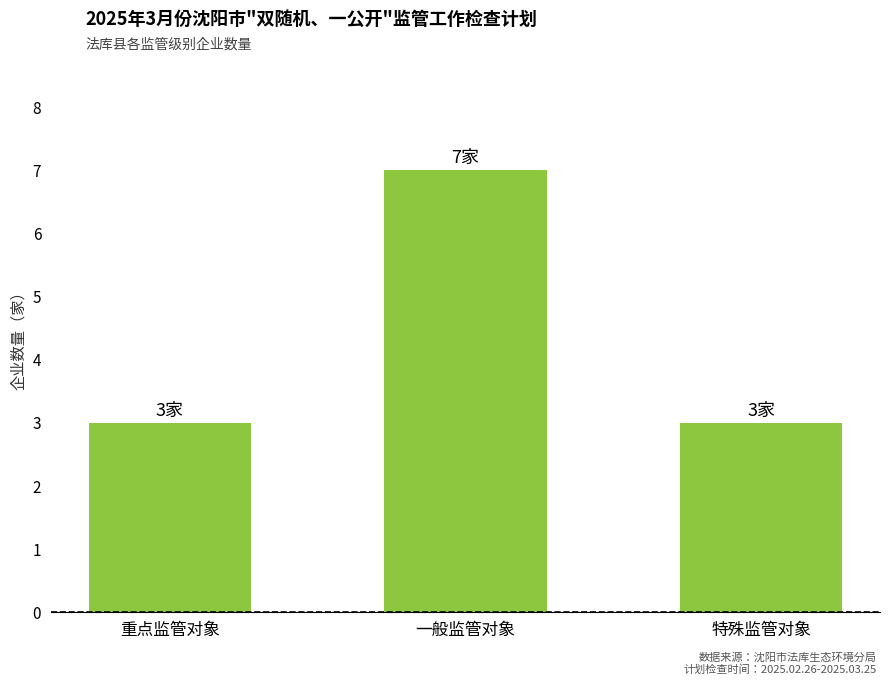

Which label corresponds to the largest value in the chart?

一般监管对象